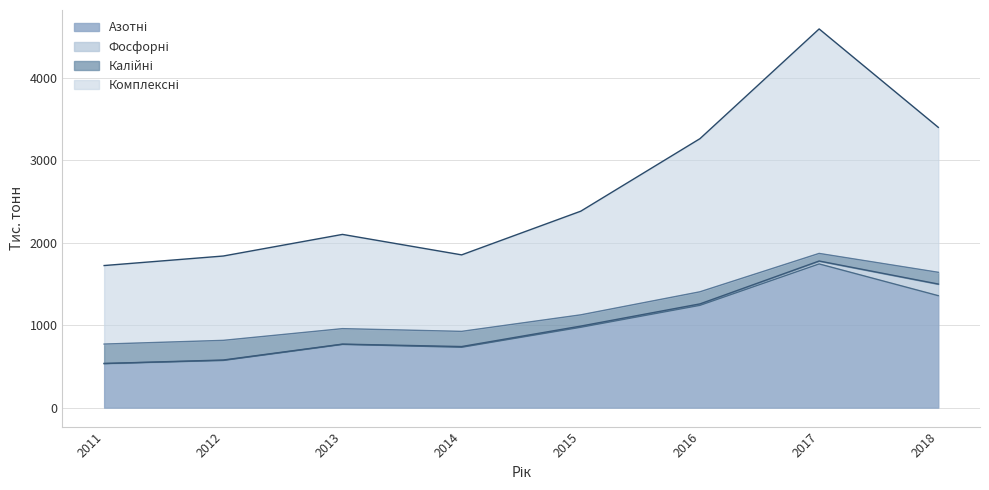

What is the value of the Комплексні point at the 1st from the left?

1723.9